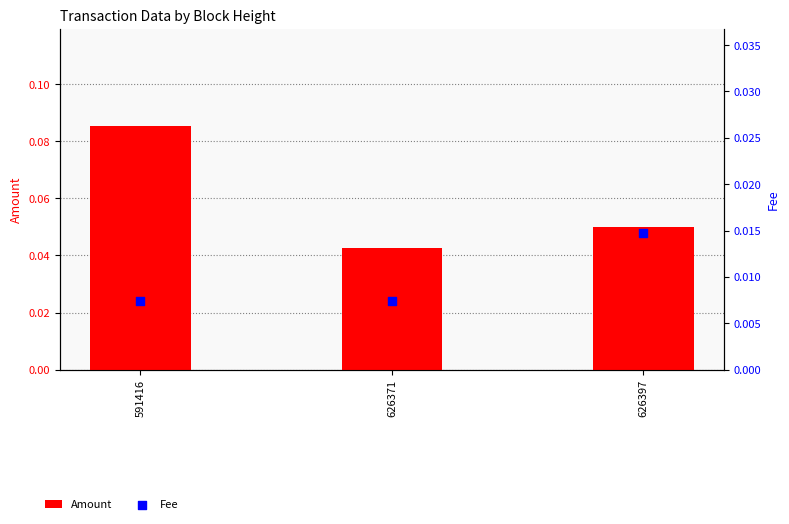

What are all the series names shown in the legend?

Amount, Fee